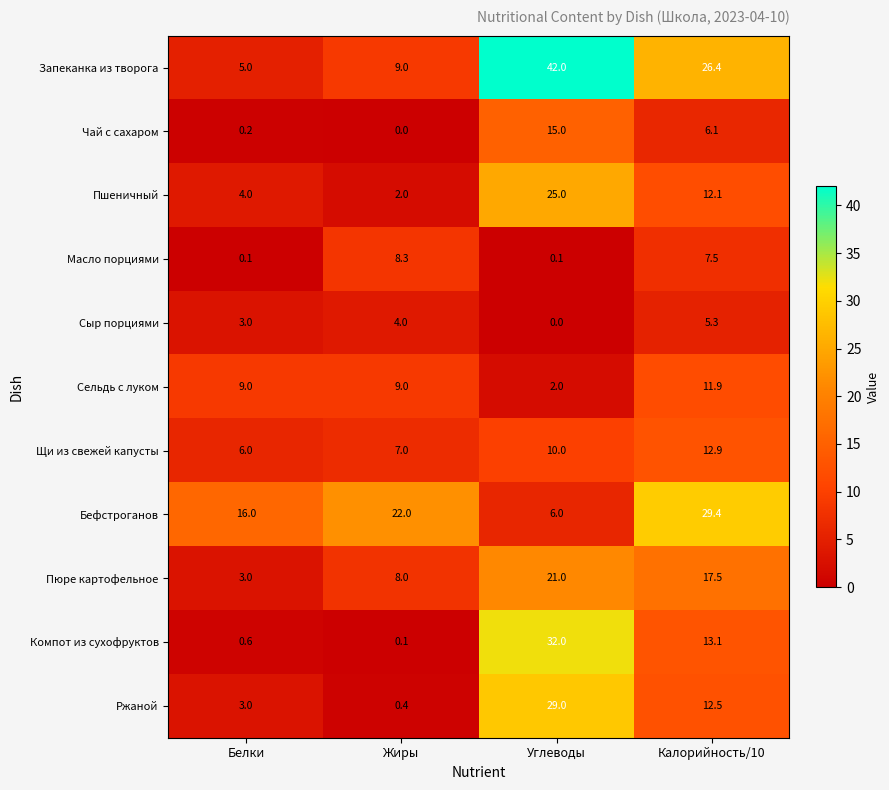

List the series in order of their peak value, highest first.

Запеканка из творога, Компот из сухофруктов, Бефстроганов, Ржаной, Пшеничный, Пюре картофельное, Чай с сахаром, Щи из свежей капусты, Сельдь с луком, Масло порциями, Сыр порциями